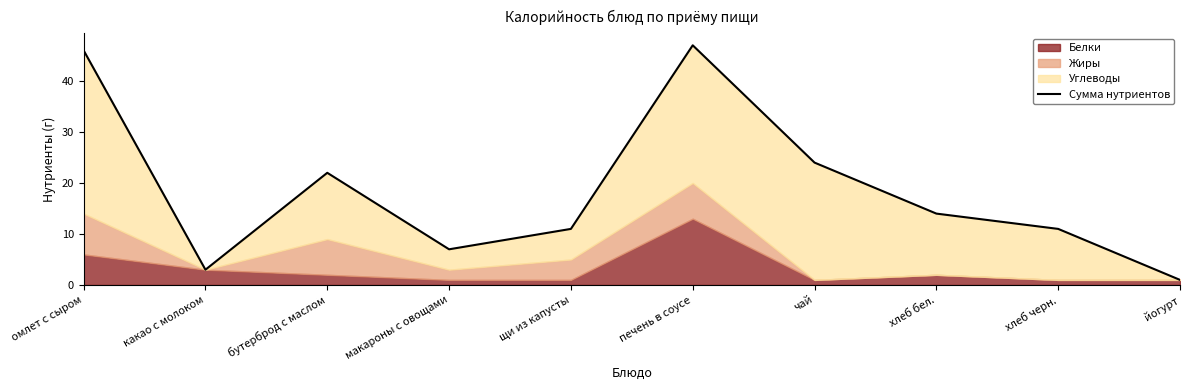

What is the change in value from щи из капусты to чай?

+13